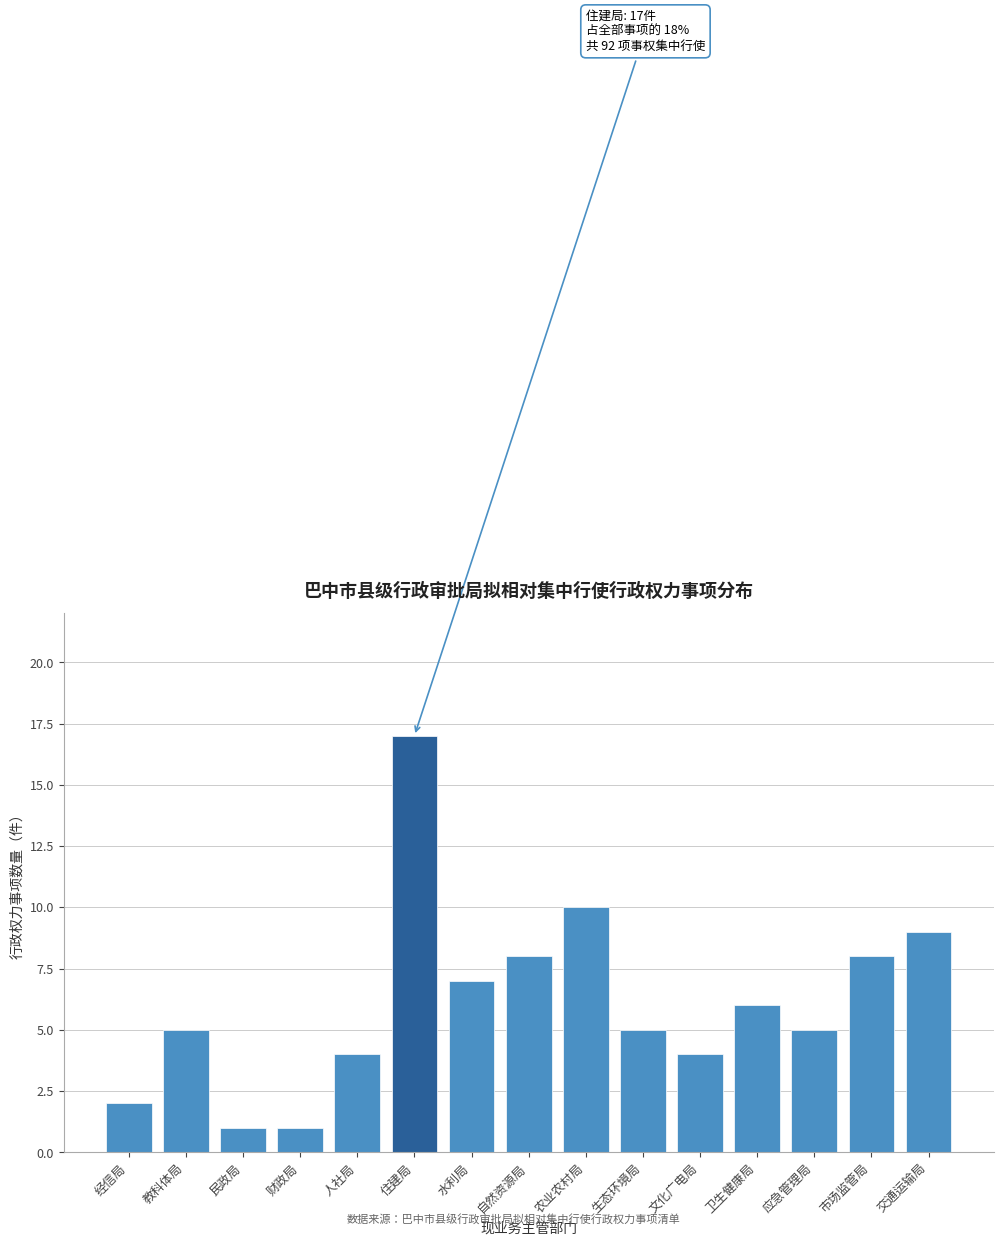

Reading right to left, extract all data points from this chart.

交通运输局=9	市场监管局=8	应急管理局=5	卫生健康局=6	文化广电局=4	生态环境局=5	农业农村局=10	自然资源局=8	水利局=7	住建局=17	人社局=4	财政局=1	民政局=1	教科体局=5	经信局=2